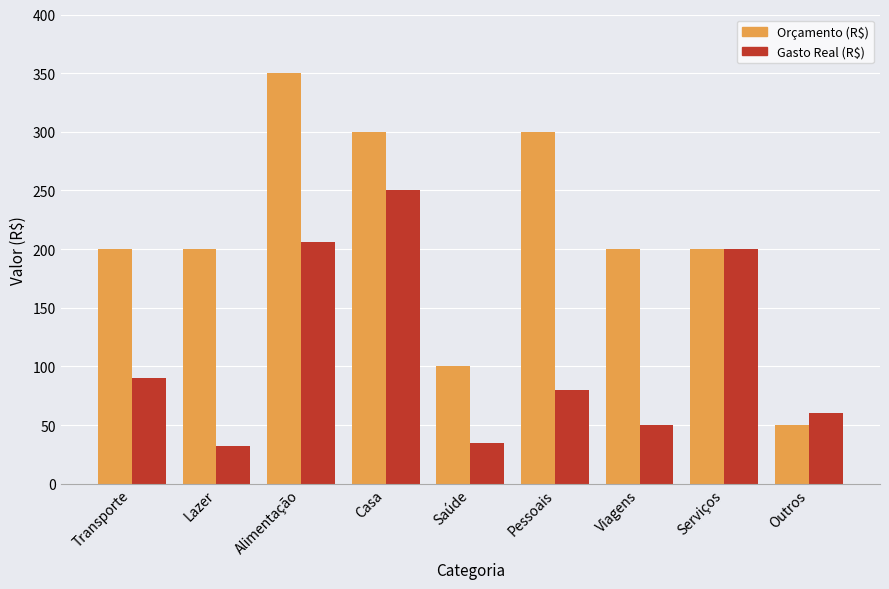

Reading left to right, what are all the values shown in this chart?

Orçamento (R$): 200.0	200.0	350.0	300.0	100.0	300.0	200.0	200.0	50.0
Gasto Real (R$): 90.0	32.0	205.8	250.0	35.0	80.0	50.0	200.0	60.0